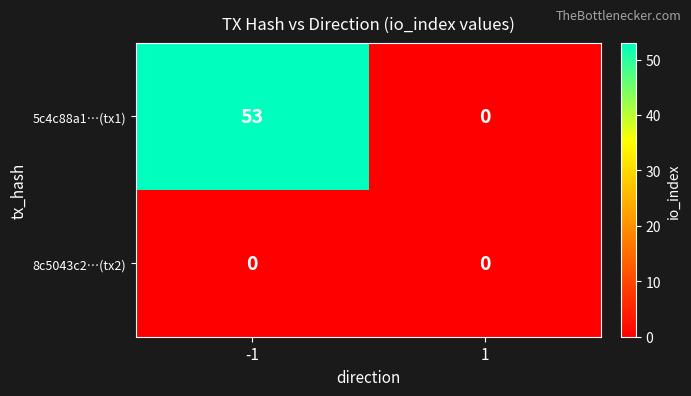

Which series has the widest spread of values?

5c4c88a1…(tx1)